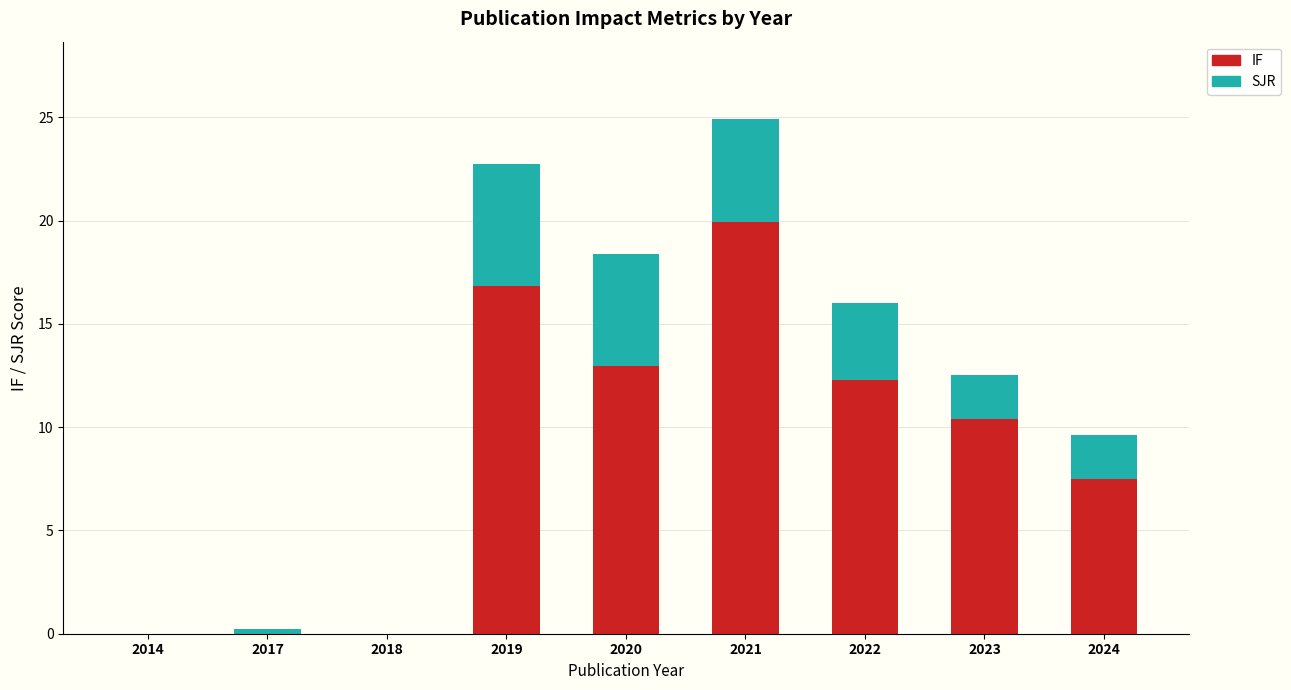

What is the total value across all series at 2019?

22.7